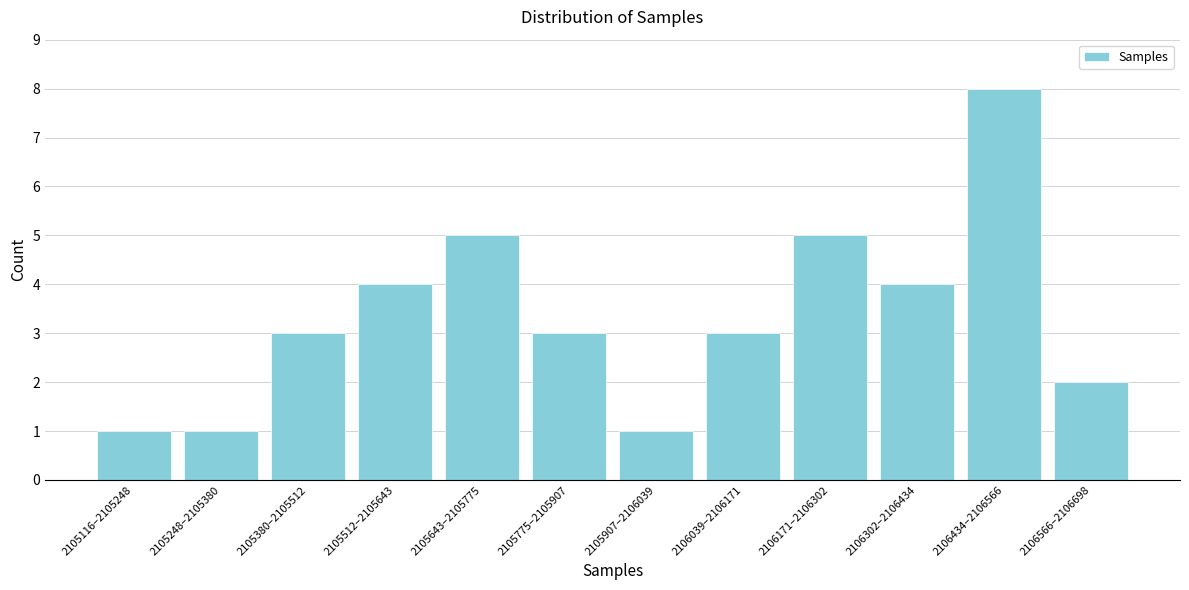

Reading left to right, extract all data points from this chart.

2105116–2105248=1	2105248–2105380=1	2105380–2105512=3	2105512–2105643=4	2105643–2105775=5	2105775–2105907=3	2105907–2106039=1	2106039–2106171=3	2106171–2106302=5	2106302–2106434=4	2106434–2106566=8	2106566–2106698=2